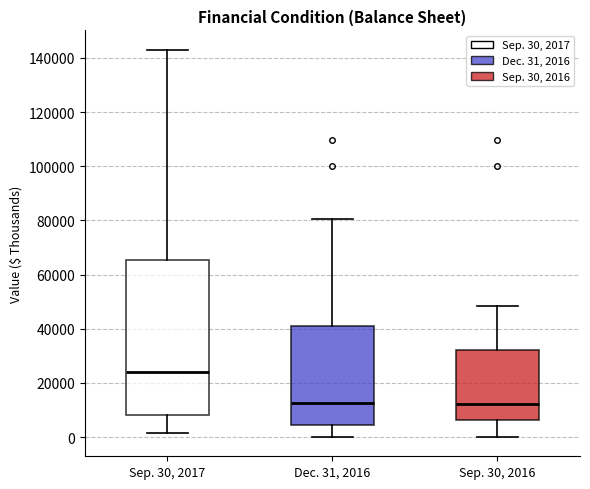

Reading left to right, transcribe this box plot: for each box, give where its median line is, the range the box spans, and where its two whiskers end, as read against the y-axis. The values are not printed on the chart, so give them approximately, as read against the axis.

Sep. 30, 2017: median 24000, box 8000 to 66000, whiskers 2000 to 144000
Dec. 31, 2016: median 12000, box 4000 to 42000, whiskers 0 to 80000
Sep. 30, 2016: median 12000, box 6000 to 32000, whiskers 0 to 48000